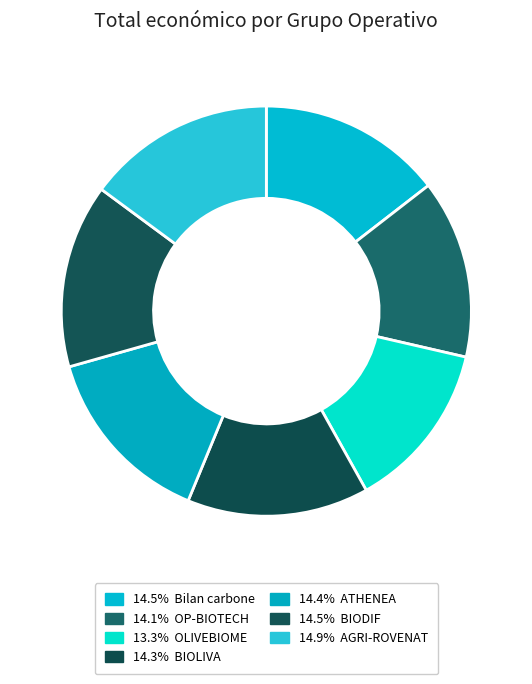

Rank the categories by value from lowest to highest.

OLIVEBIOME, OP-BIOTECH, BIOLIVA, ATHENEA, BIODIF, Bilan carbone, AGRI-ROVENAT